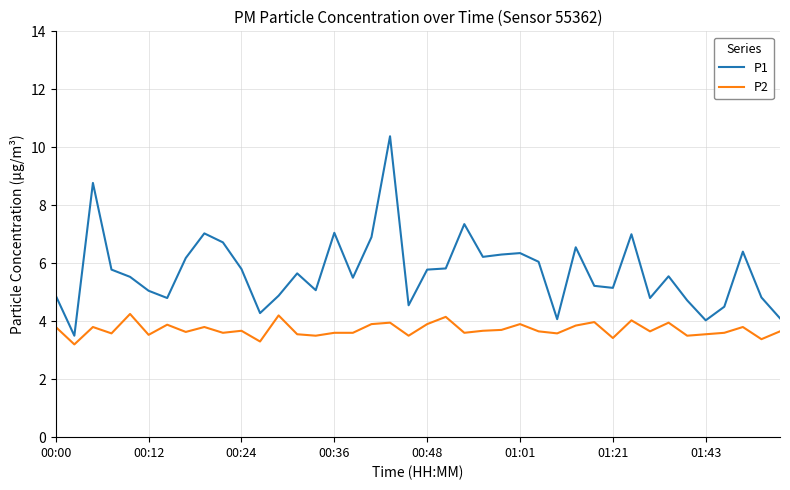

True or false: P1 and P2 cross at least once.

False